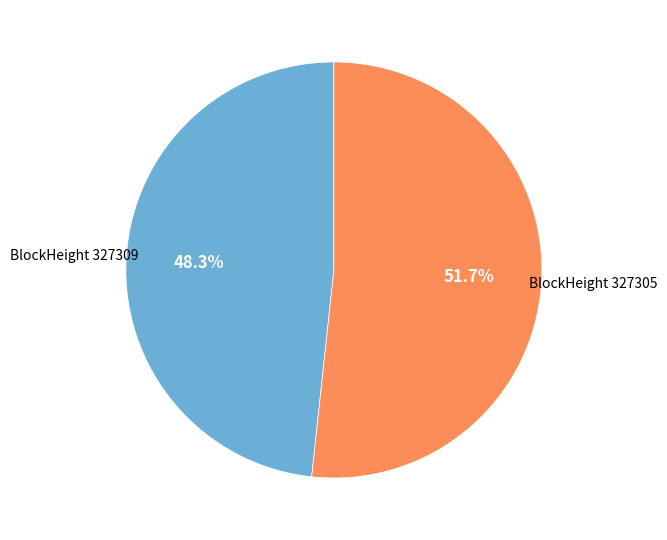

Rank the categories by value from highest to lowest.

BlockHeight 327305, BlockHeight 327309